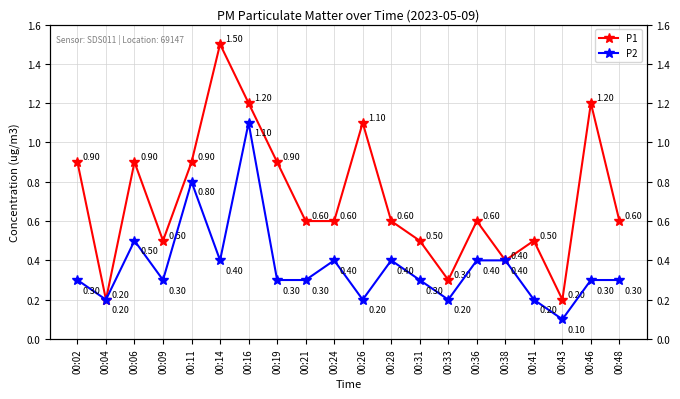

Reading right to left, extract all data points from this chart.

P1: 00:48=0.6	00:46=1.2	00:43=0.2	00:41=0.5	00:38=0.4	00:36=0.6	00:33=0.3	00:31=0.5	00:28=0.6	00:26=1.1	00:24=0.6	00:21=0.6	00:19=0.9	00:16=1.2	00:14=1.5	00:11=0.9	00:09=0.5	00:06=0.9	00:04=0.2	00:02=0.9
P2: 00:48=0.3	00:46=0.3	00:43=0.1	00:41=0.2	00:38=0.4	00:36=0.4	00:33=0.2	00:31=0.3	00:28=0.4	00:26=0.2	00:24=0.4	00:21=0.3	00:19=0.3	00:16=1.1	00:14=0.4	00:11=0.8	00:09=0.3	00:06=0.5	00:04=0.2	00:02=0.3